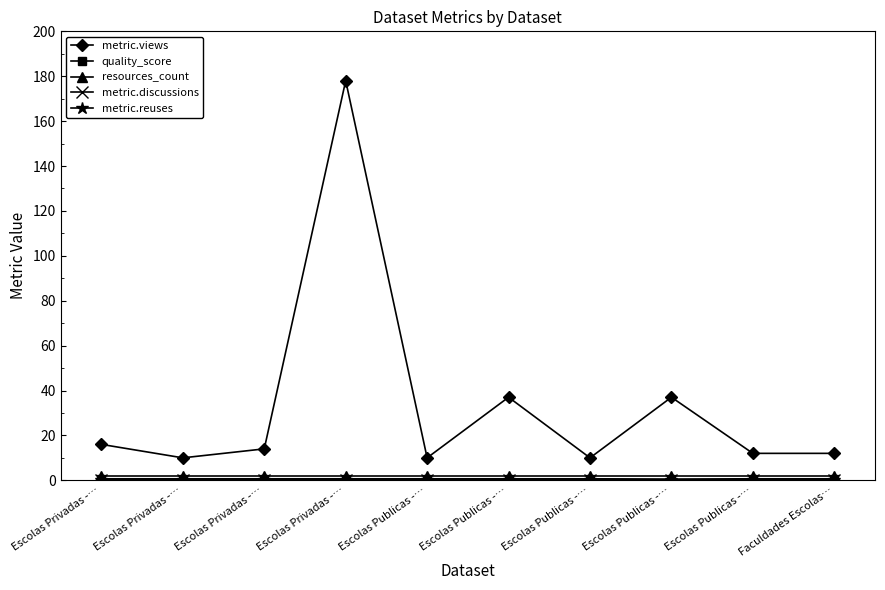

True or false: metric.views and metric.discussions cross at least once.

False